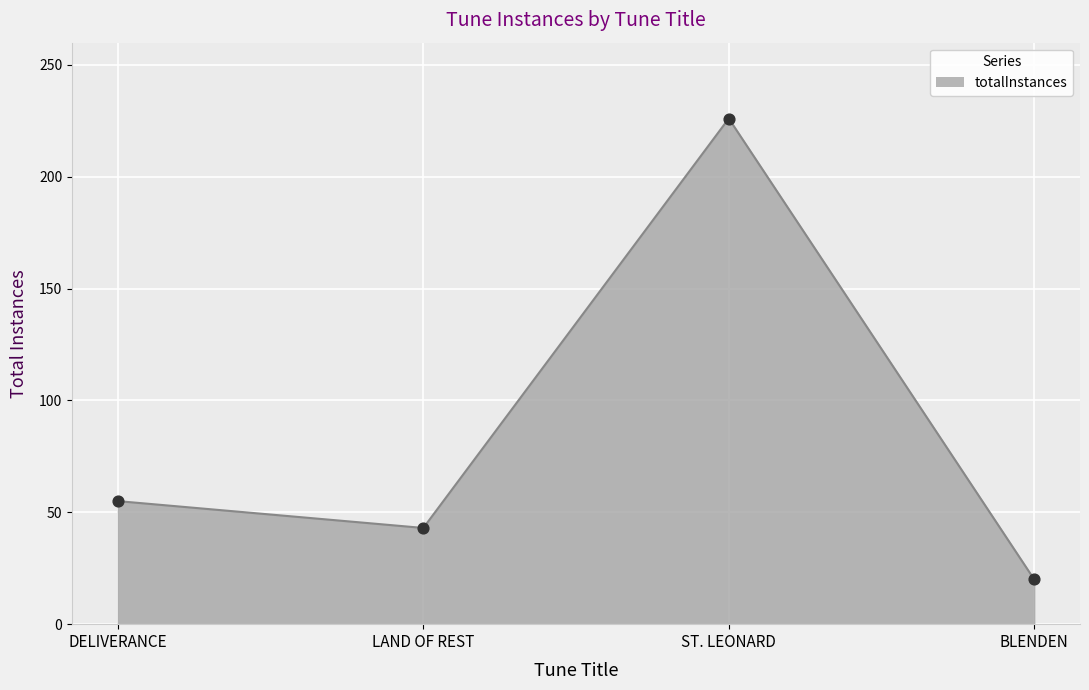

What is the change in value from DELIVERANCE to LAND OF REST?

-12